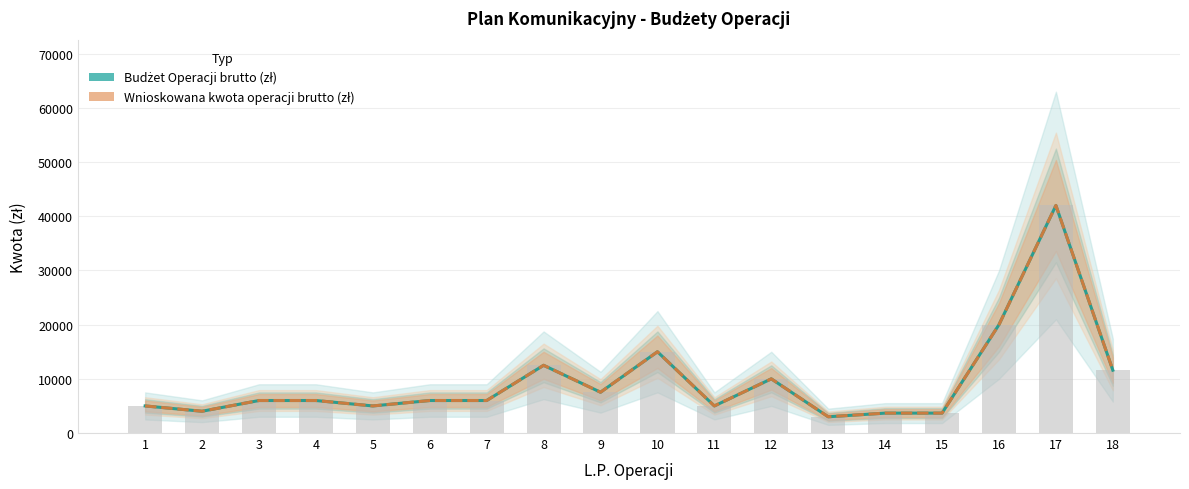

What is the total value across all series at 2?

8040